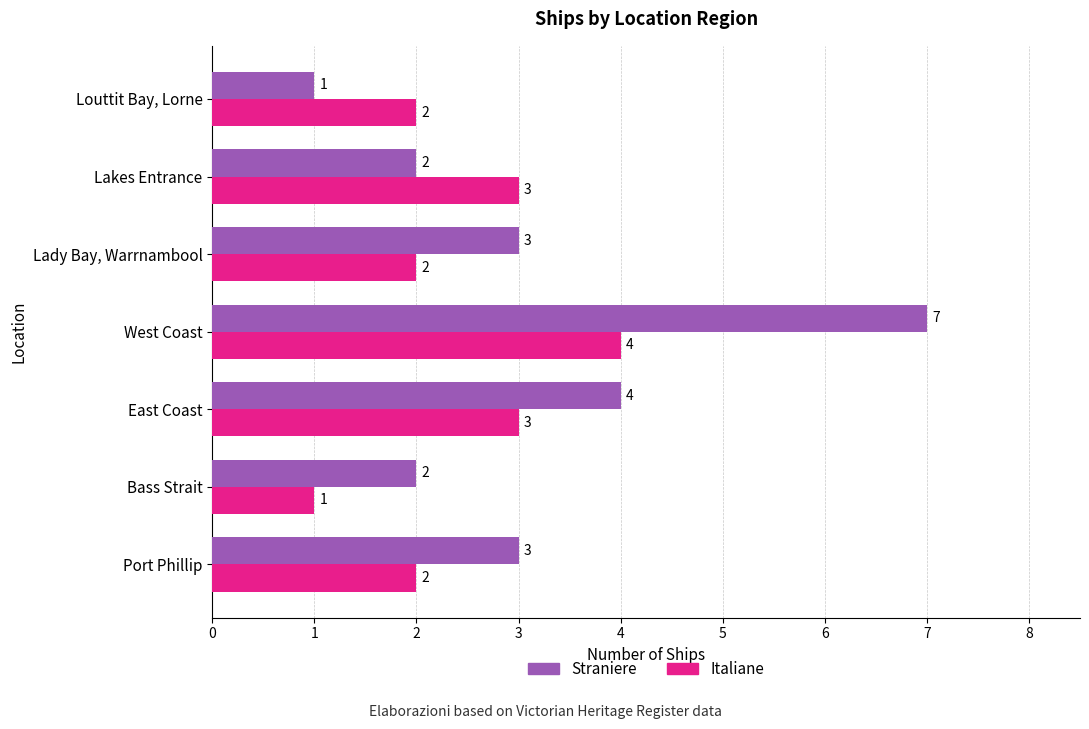

At which label does Straniere reach its minimum?

Louttit Bay, Lorne